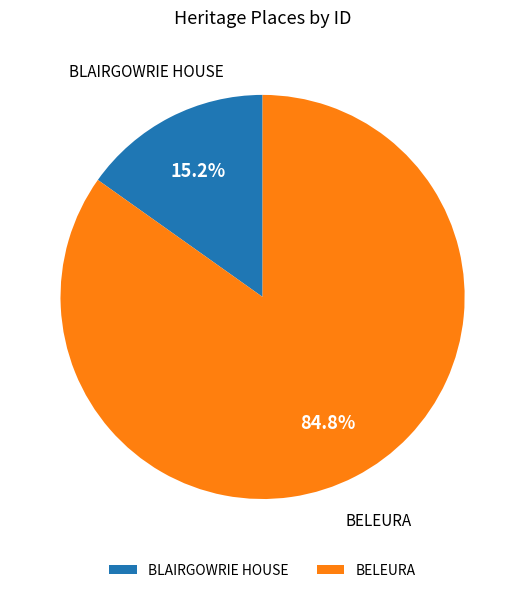

How many segments does this pie chart have?

2